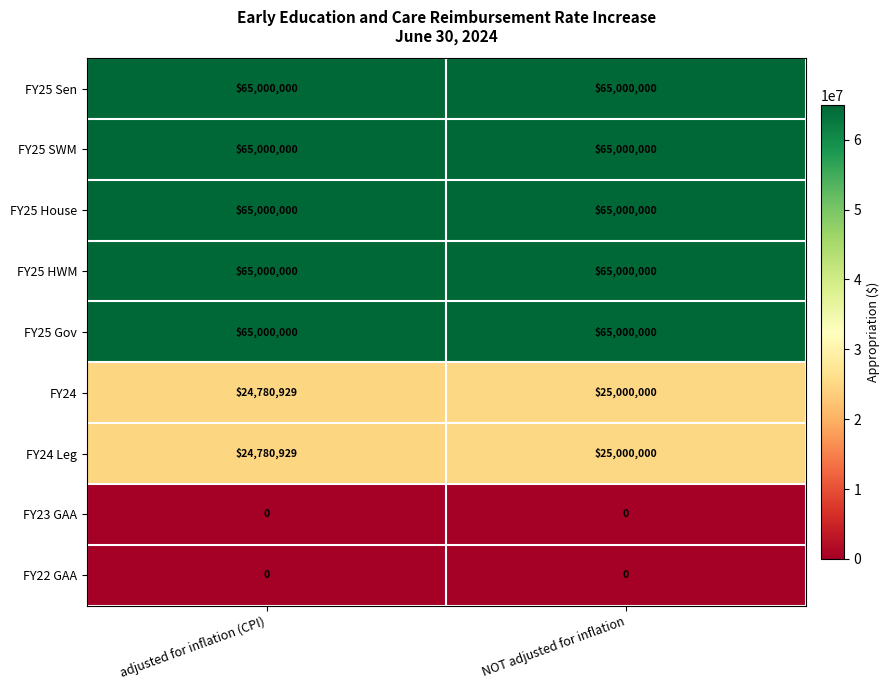

Reading left to right, transcribe all the data shown in this chart.

FY25 Sen: 65000000	65000000
FY25 SWM: 65000000	65000000
FY25 House: 65000000	65000000
FY25 HWM: 65000000	65000000
FY25 Gov: 65000000	65000000
FY24: 24780929	25000000
FY24 Leg: 24780929	25000000
FY23 GAA: 0	0
FY22 GAA: 0	0